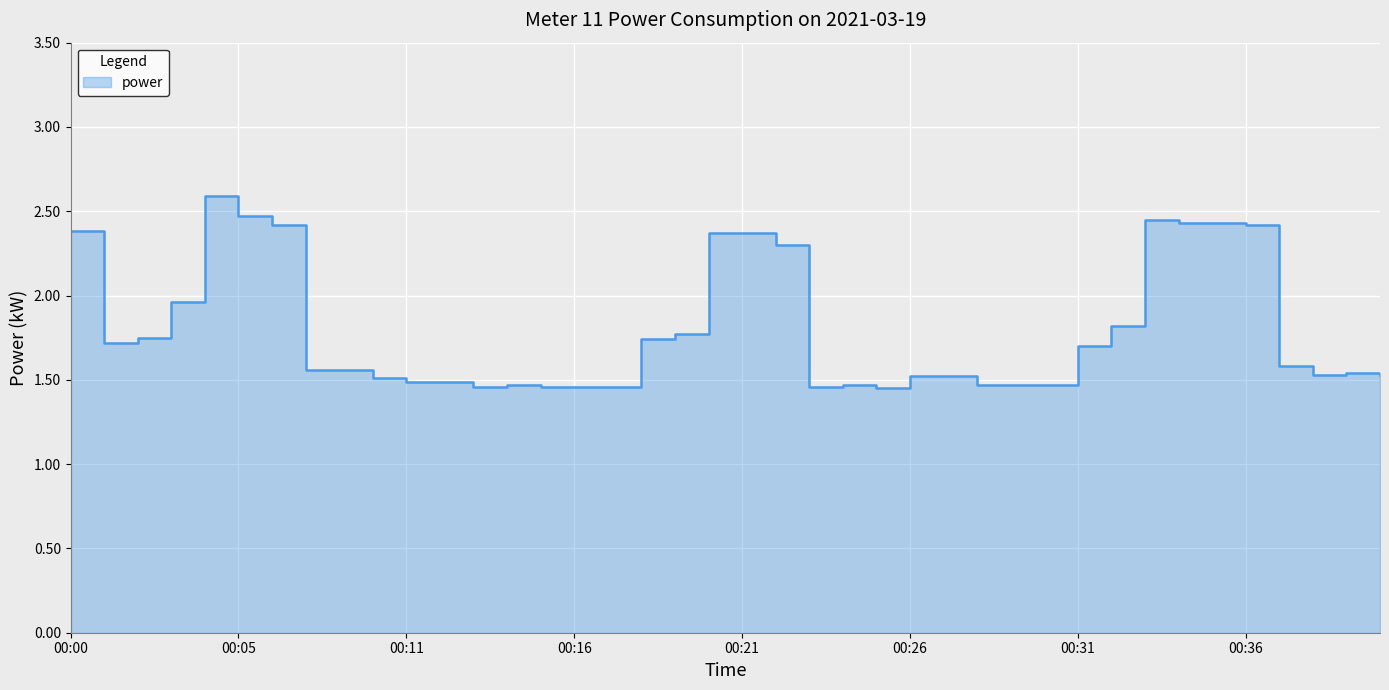

What is the difference between the values at 00:28 and 00:22?

0.8